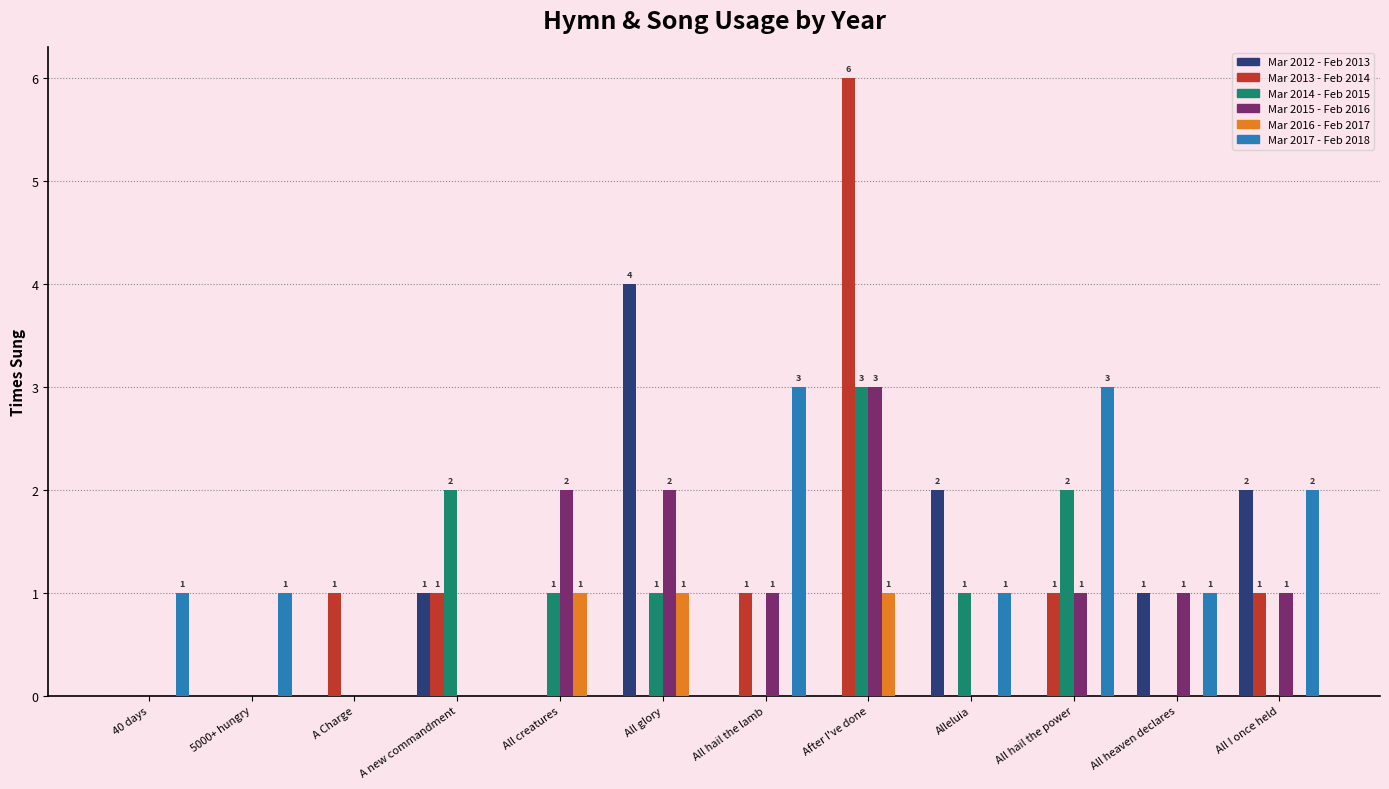

Reading left to right, list all the values displayed in this chart.

Mar 2012 - Feb 2013: 0	0	0	1	0	4	0	0	2	0	1	2
Mar 2013 - Feb 2014: 0	0	1	1	0	0	1	6	0	1	0	1
Mar 2014 - Feb 2015: 0	0	0	2	1	1	0	3	1	2	0	0
Mar 2015 - Feb 2016: 0	0	0	0	2	2	1	3	0	1	1	1
Mar 2016 - Feb 2017: 0	0	0	0	1	1	0	1	0	0	0	0
Mar 2017 - Feb 2018: 1	1	0	0	0	0	3	0	1	3	1	2